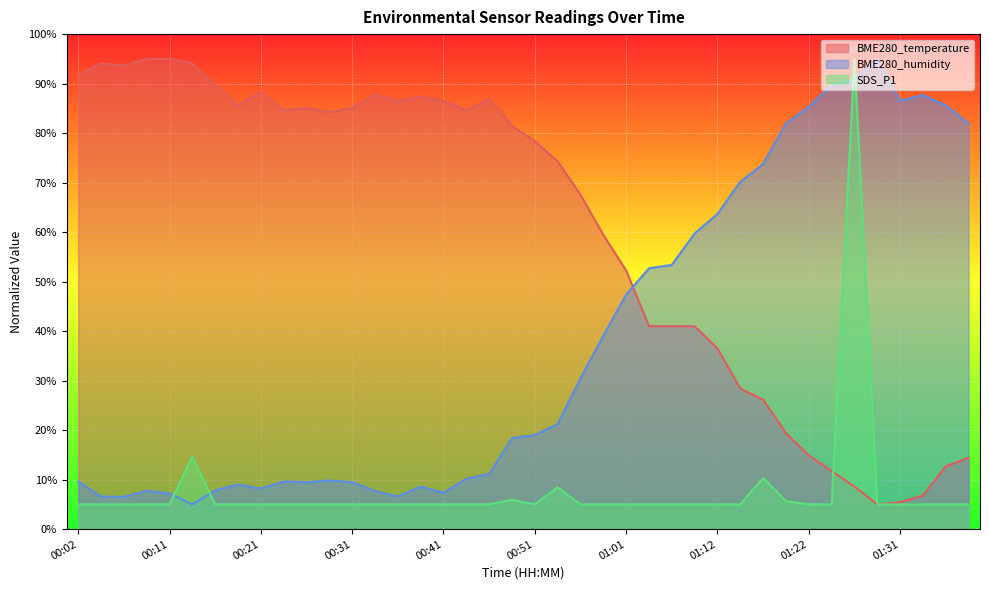

How many values in the BME280_temperature series exceed 81?

20